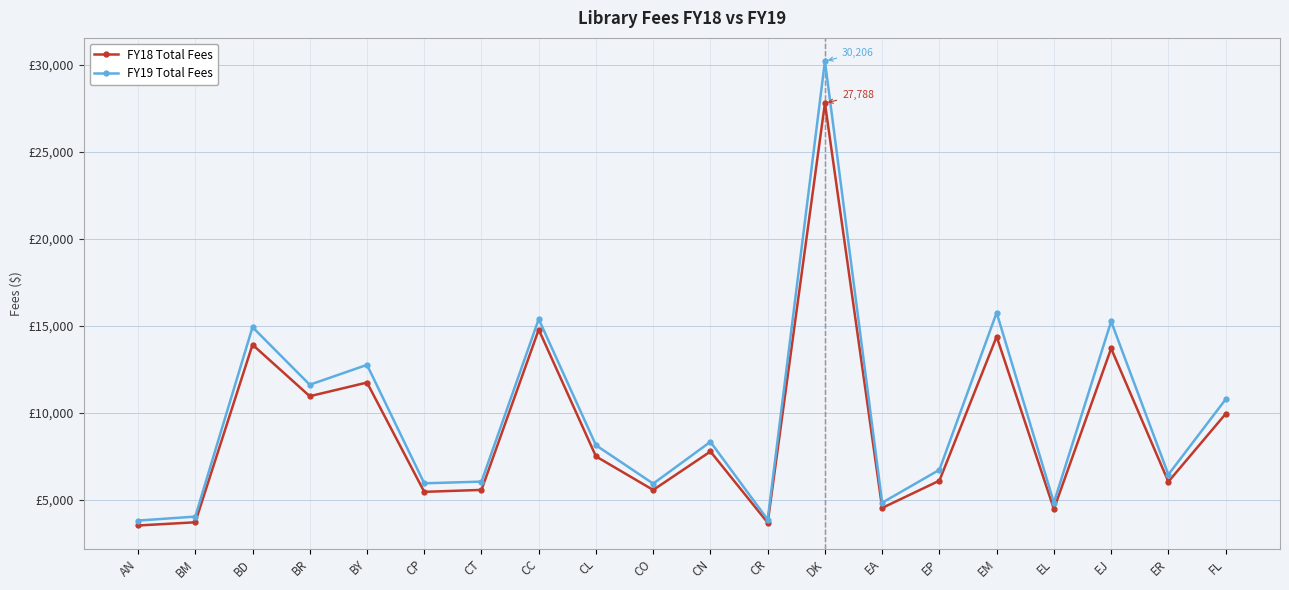

Does the chart display data point markers on the line(s)?

Yes